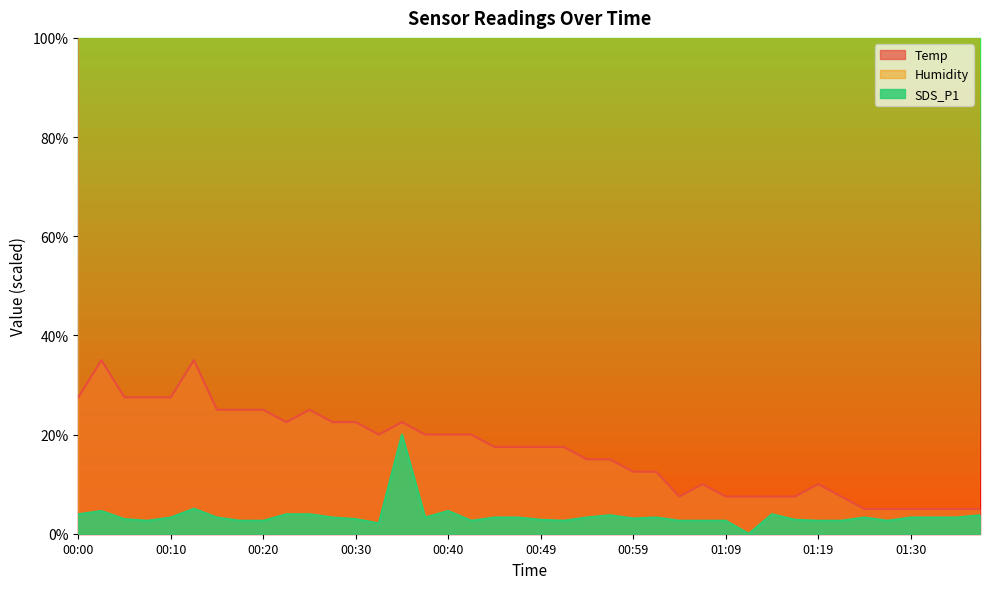

Where is Temp nearest to the value 19?

00:32